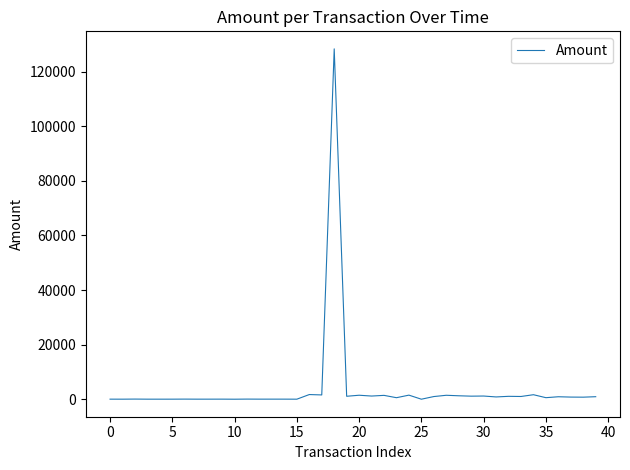

What is the maximum value shown in the chart?

128348.8